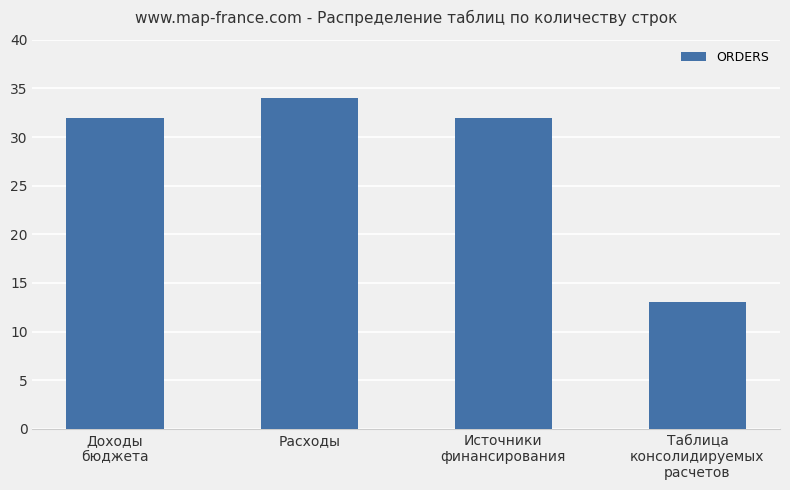

The chart shows a value of 32 at Доходы
бюджета. True or false?

True